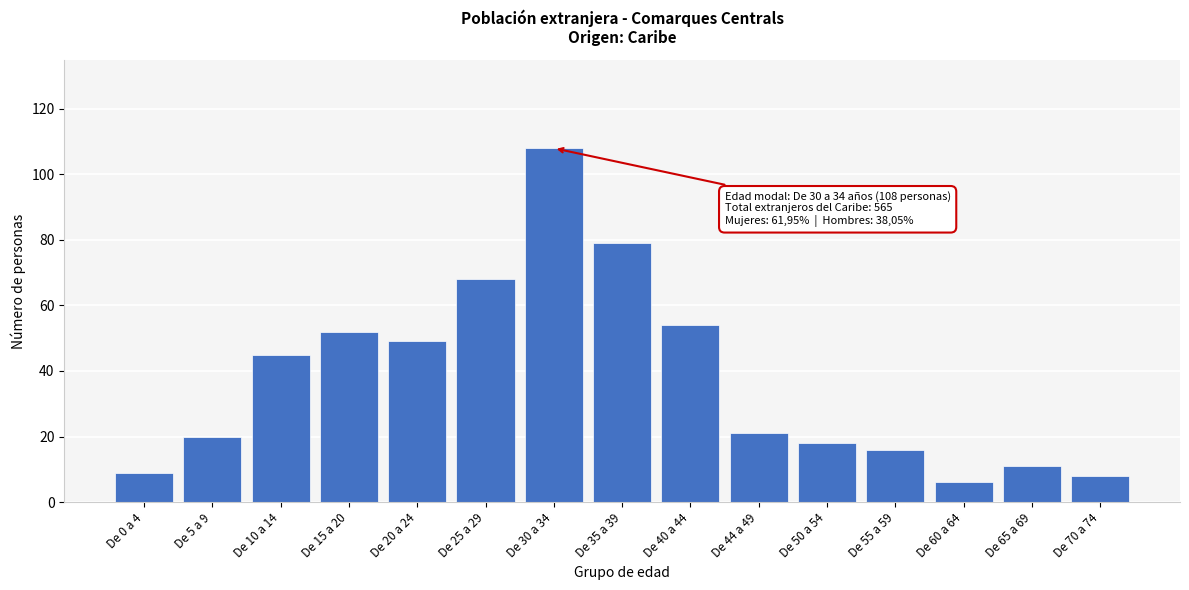

Reading left to right, what are all the values shown in this chart?

9	20	45	52	49	68	108	79	54	21	18	16	6	11	8